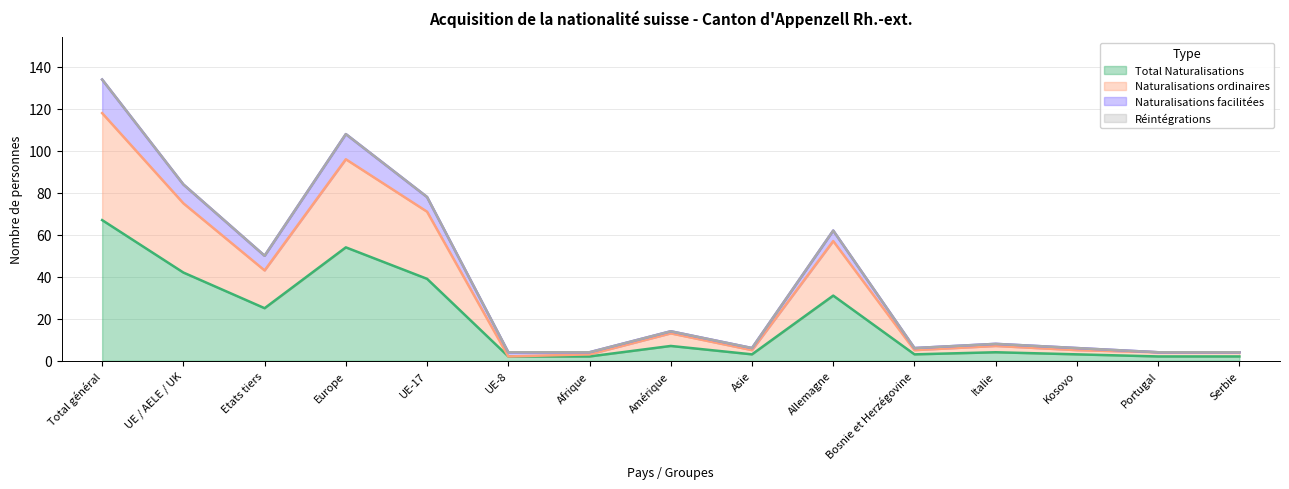

In Naturalisations facilitées, how many points are higher than both neighbors (excluding endpoints)?

4